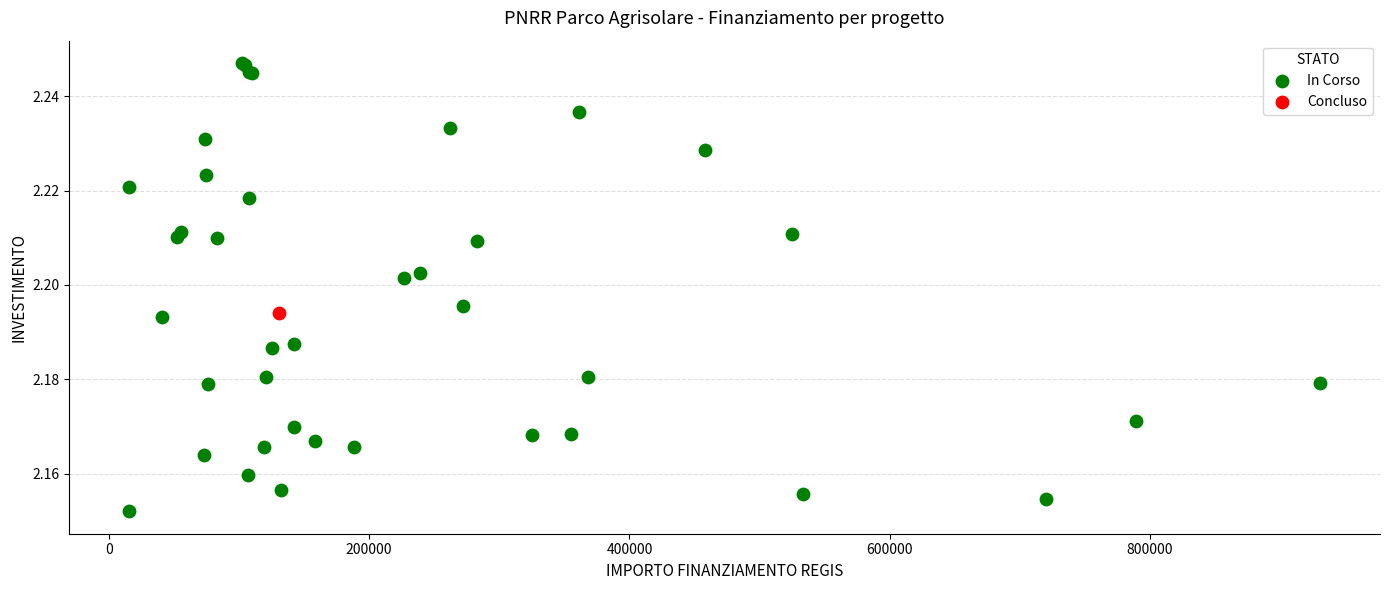

What are all the series names shown in the legend?

In Corso, Concluso